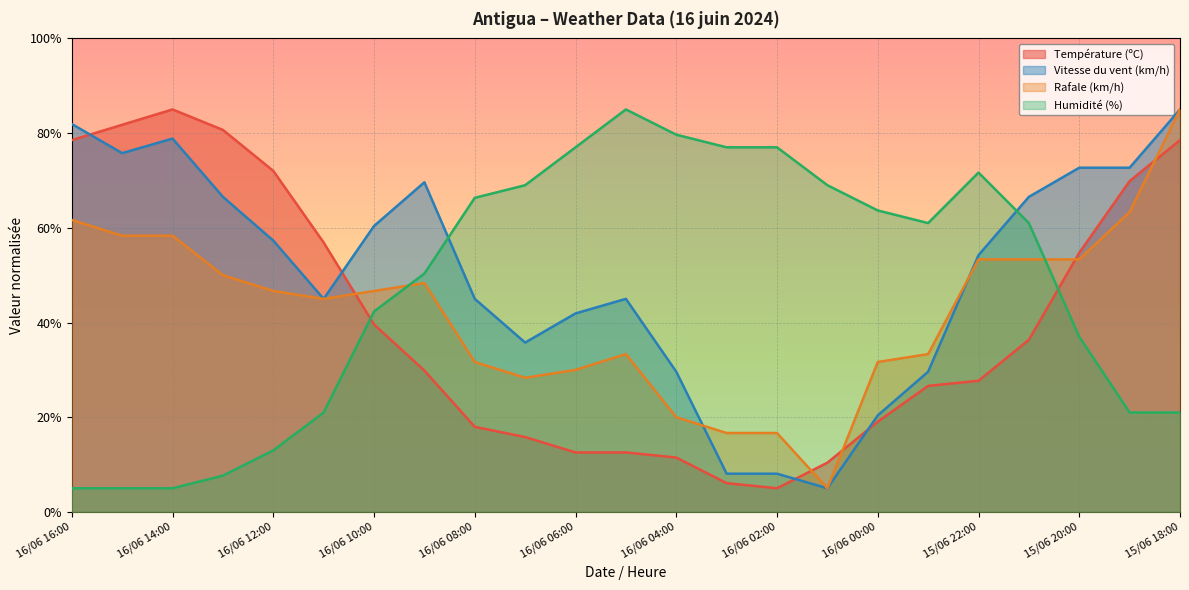

What are all the series names shown in the legend?

Température (ºC), Vitesse du vent (km/h), Rafale (km/h), Humidité (%)